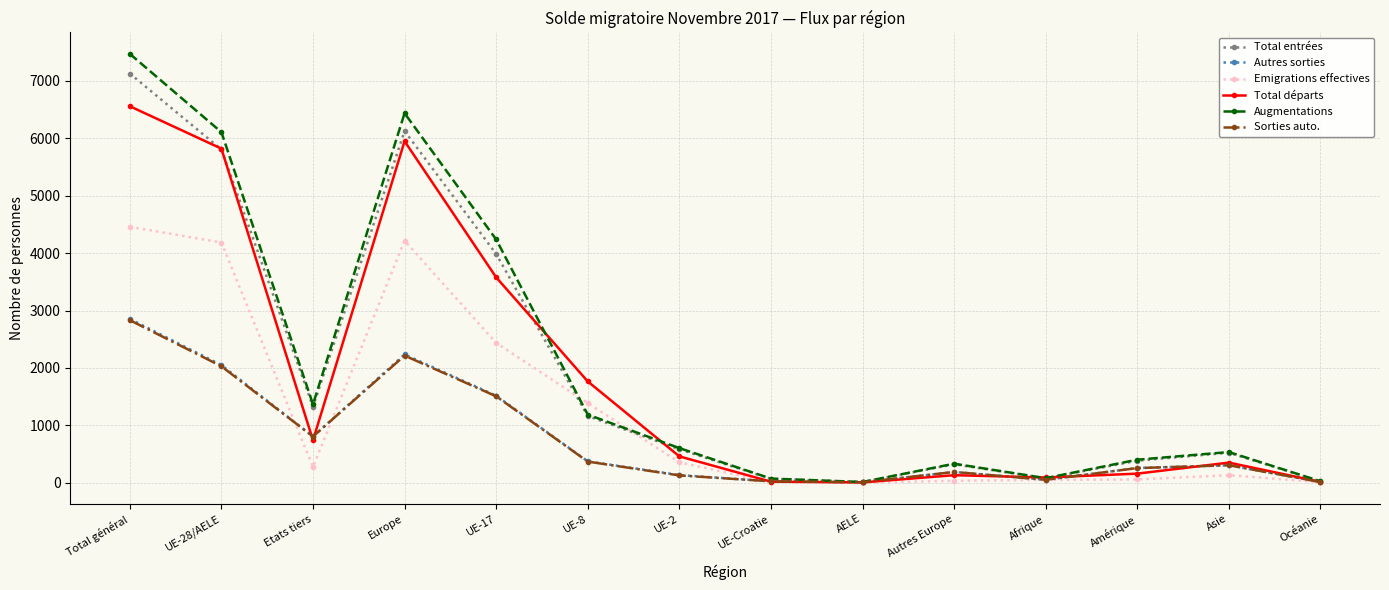

What is the label of the 13th point from the right?

UE-28/AELE